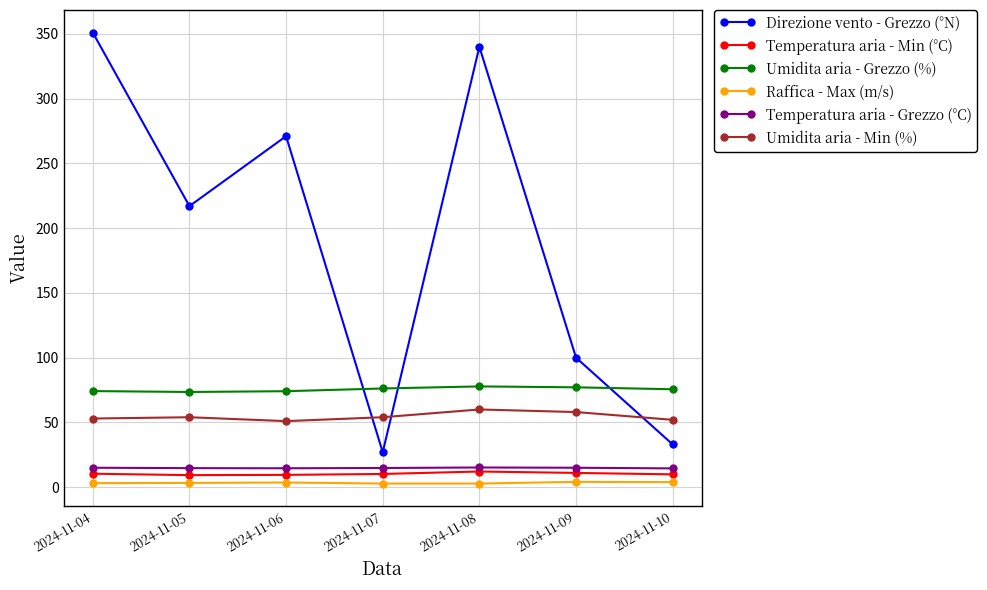

At which label is Direzione vento - Grezzo (°N) closest to 189?

2024-11-05